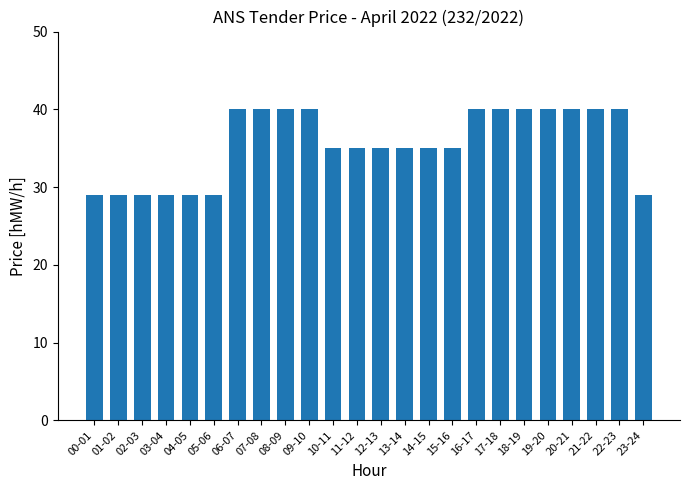

What is the value of the 12th bar from the left?

35